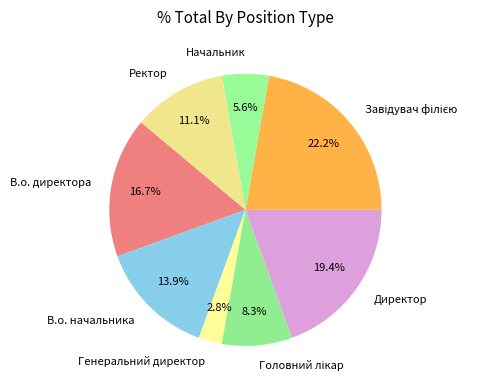

What portion of the pie excludes Генеральний директор?

97.2%